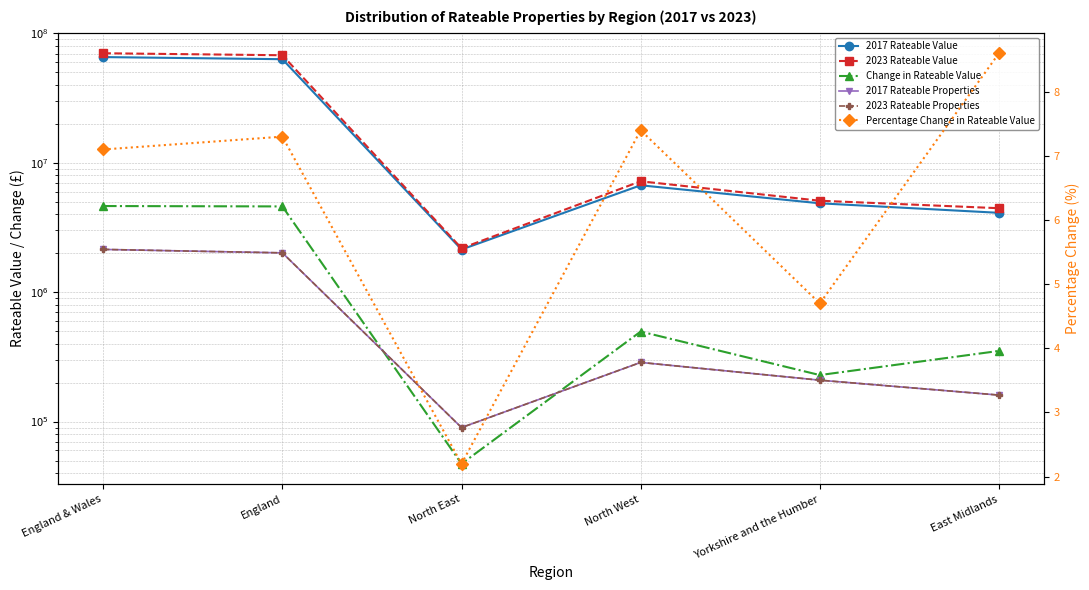

How many intersections are there between 2017 Rateable Properties and Change in Rateable Value?

2